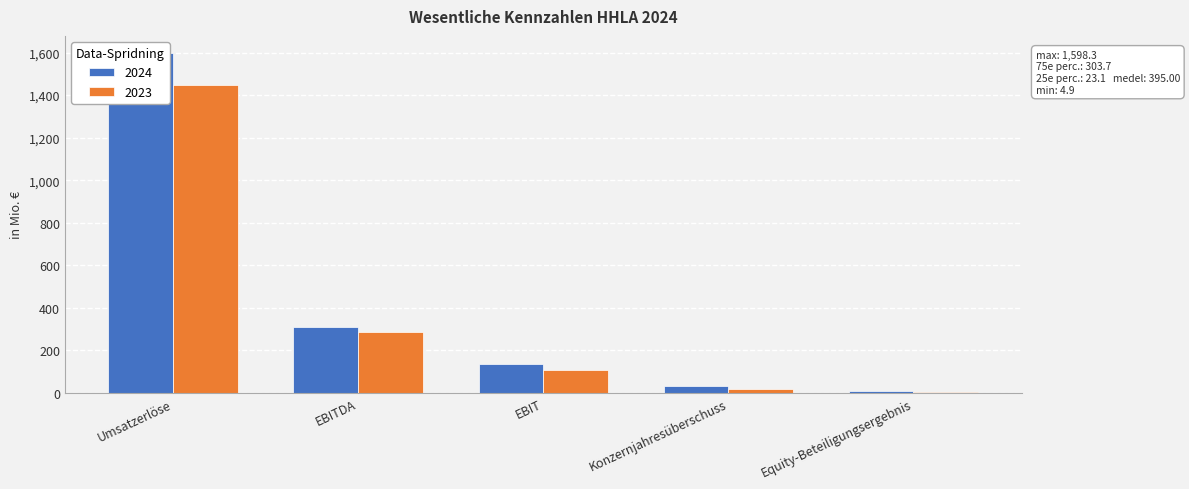

What is the maximum value for 2024?

1598.3